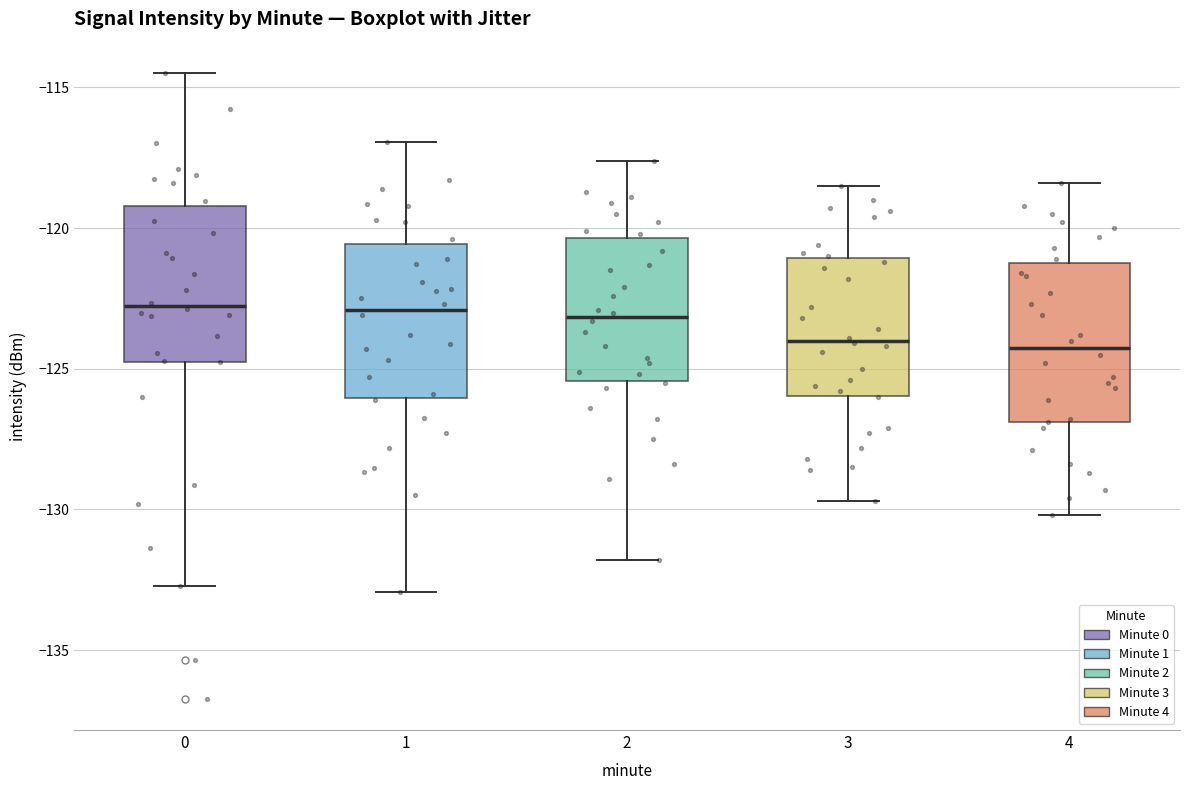

Reading left to right, read every box against the y-axis: the position of its median line, the range the box covers, and the ends of its whiskers. The values are not printed on the chart, so give them approximately, as read against the axis.

0: median -123.0, box -125.0 to -119.0, whiskers -132.5 to -114.5
1: median -123.0, box -126.0 to -120.5, whiskers -133.0 to -117.0
2: median -123.0, box -125.5 to -120.5, whiskers -132.0 to -117.5
3: median -124.0, box -126.0 to -121.0, whiskers -129.5 to -118.5
4: median -124.0, box -127.0 to -121.0, whiskers -130.0 to -118.5